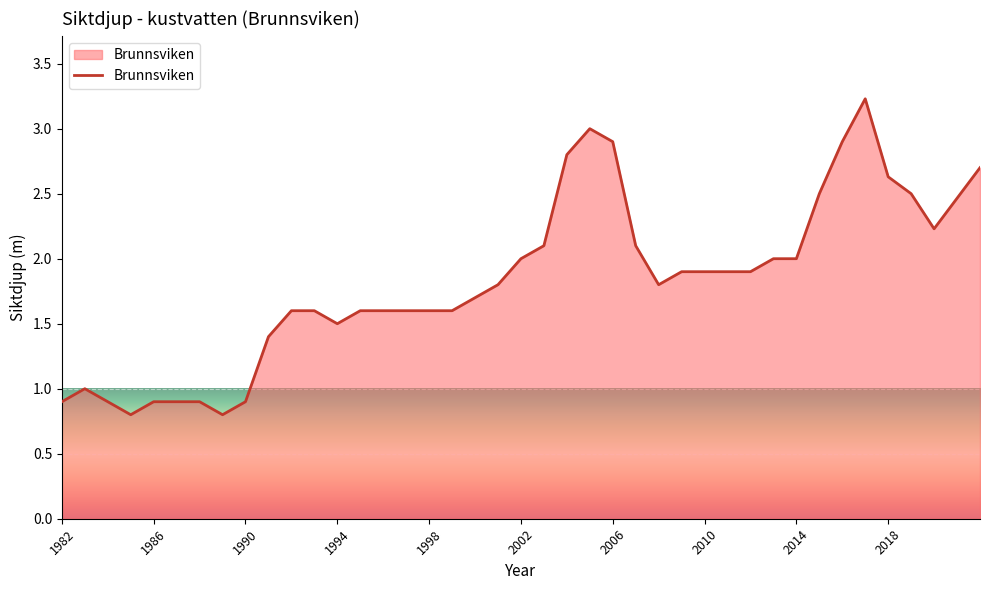

Reading right to left, extract all data points from this chart.

2.7	2.2	2.5	2.6	3.2	2.9	2.5	2.0	2.0	1.9	1.9	1.9	1.9	1.8	2.1	2.9	3.0	2.8	2.1	2.0	1.8	1.7	1.6	1.6	1.6	1.6	1.6	1.5	1.6	1.6	1.4	0.9	0.8	0.9	0.9	0.9	0.8	0.9	1.0	0.9